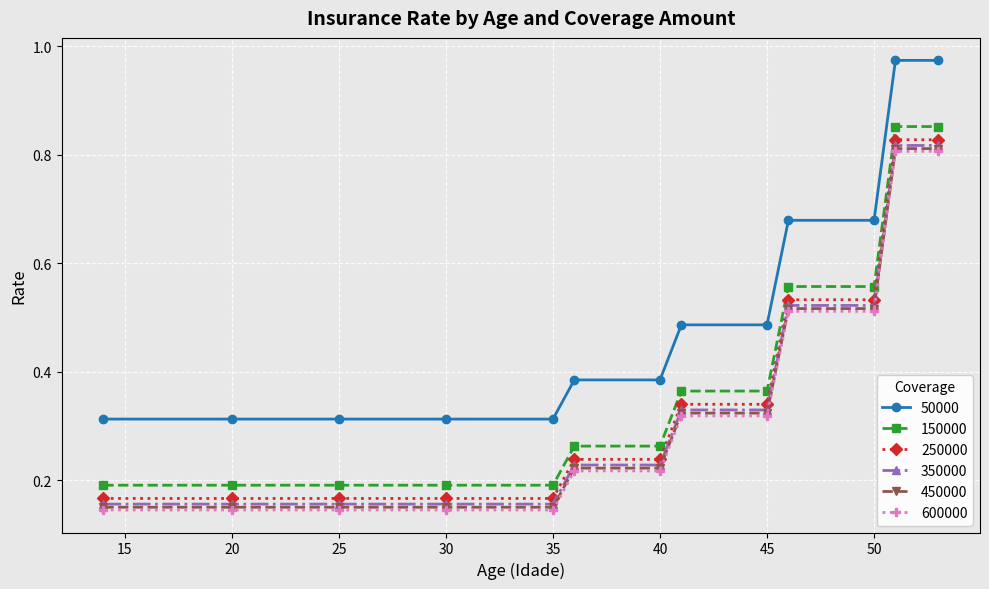

Does the chart display data point markers on the line(s)?

Yes